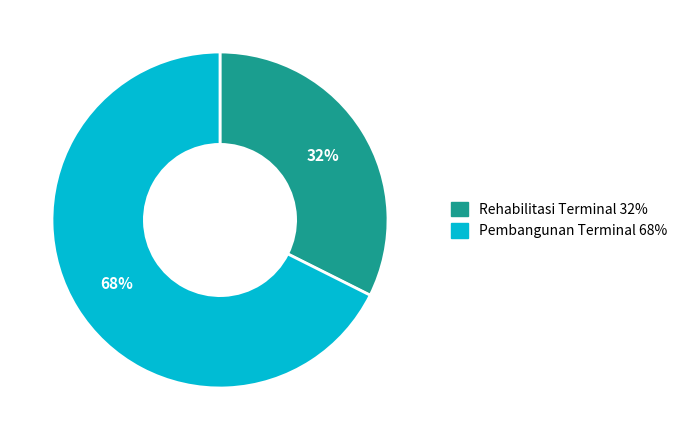

Rank the categories by value from highest to lowest.

Pembangunan Terminal, Rehabilitasi Terminal